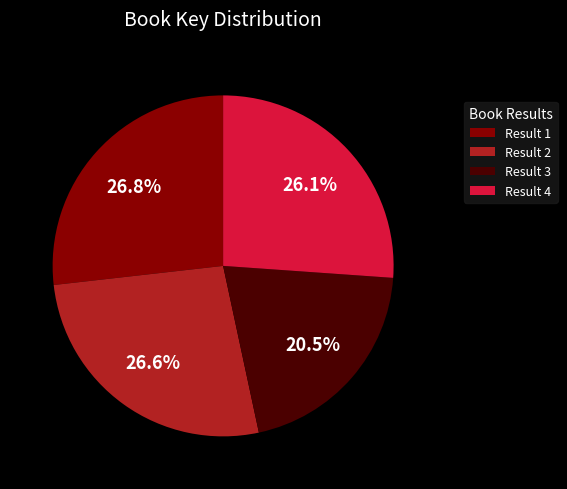

Is it true that Result 2 is 27% of the pie?

True